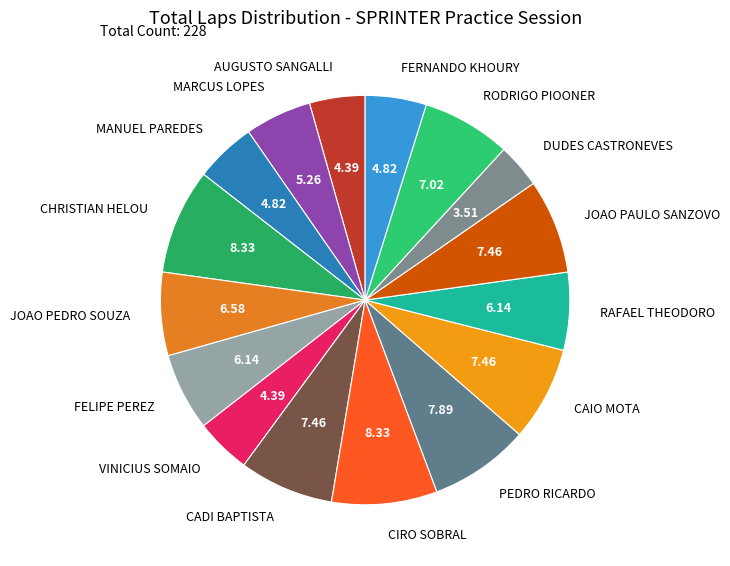

Which slice is the smallest?

DUDES CASTRONEVES